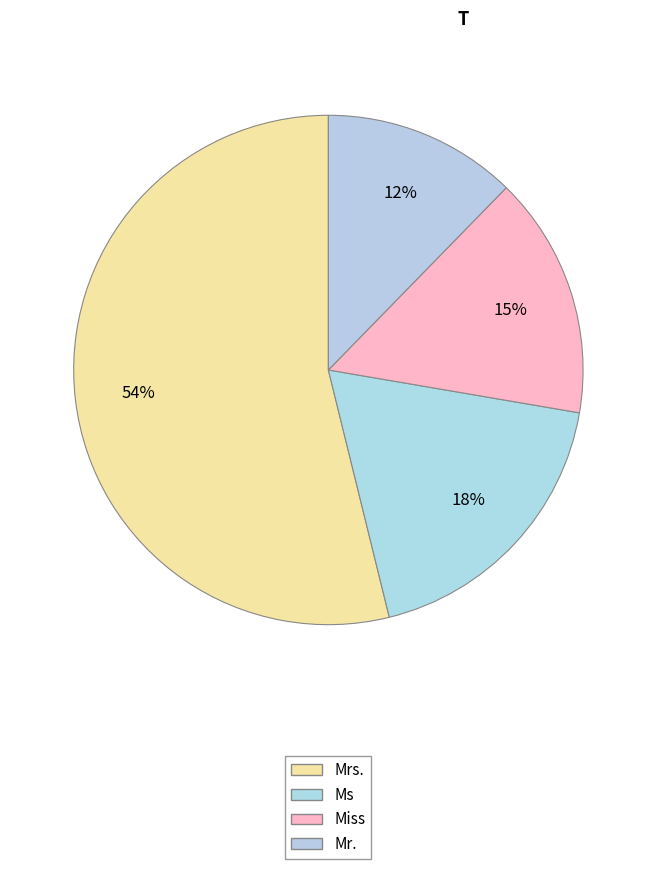

How many segments does this pie chart have?

4